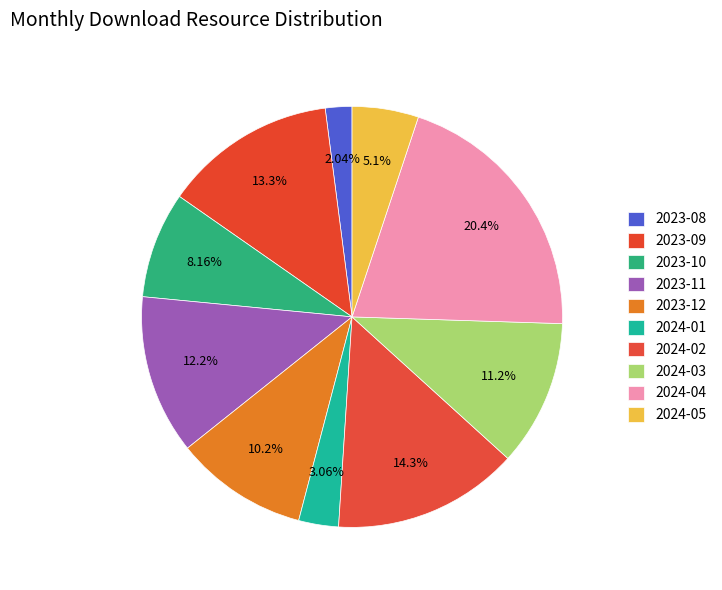

How many slices are in this pie chart?

10